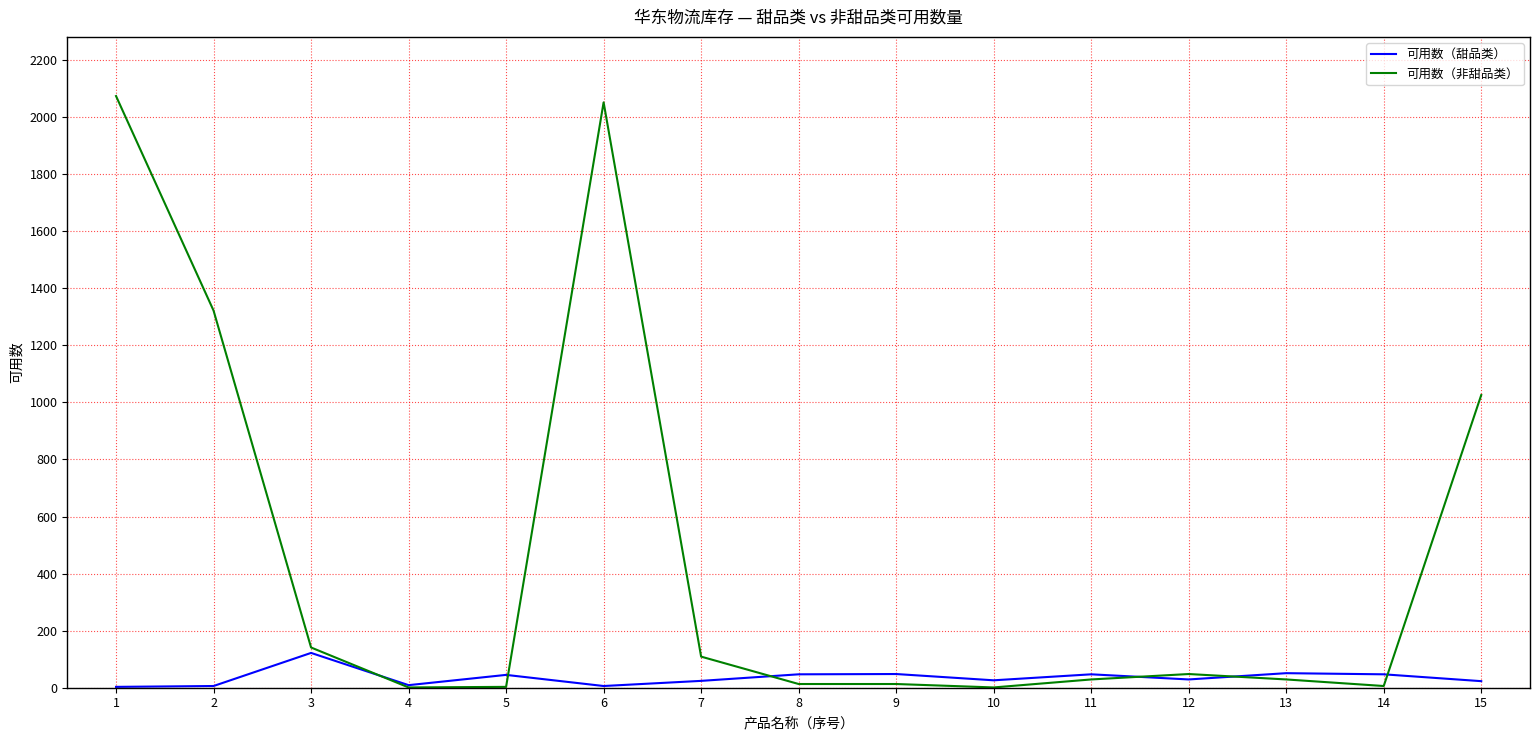

List the series in order of their overall mean, highest first.

可用数（非甜品类）, 可用数（甜品类）